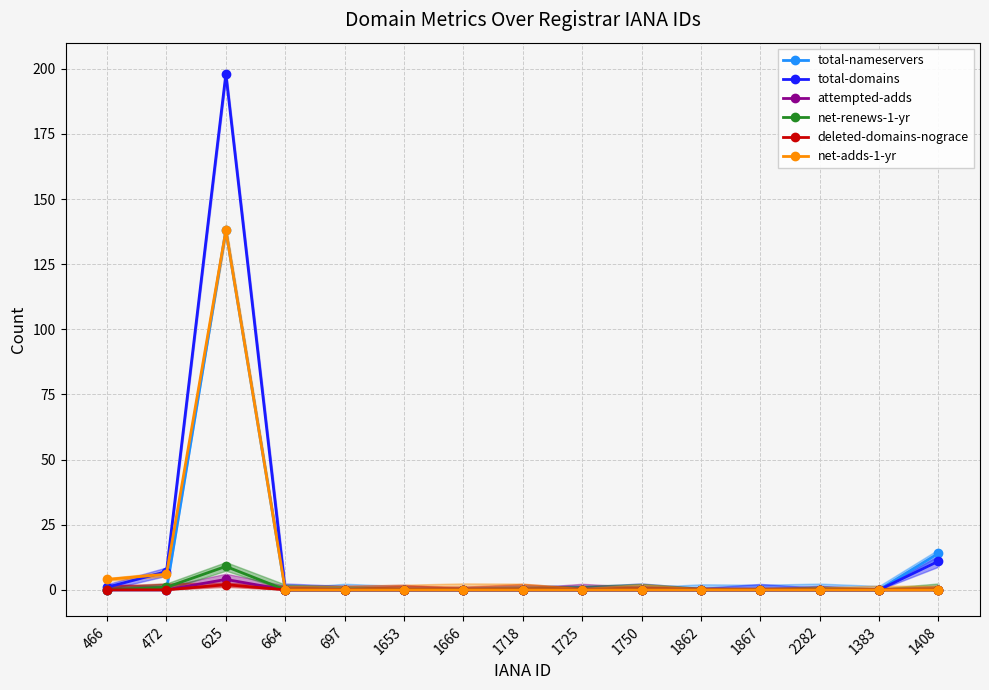

How many positive values does the total-domains series have?

4